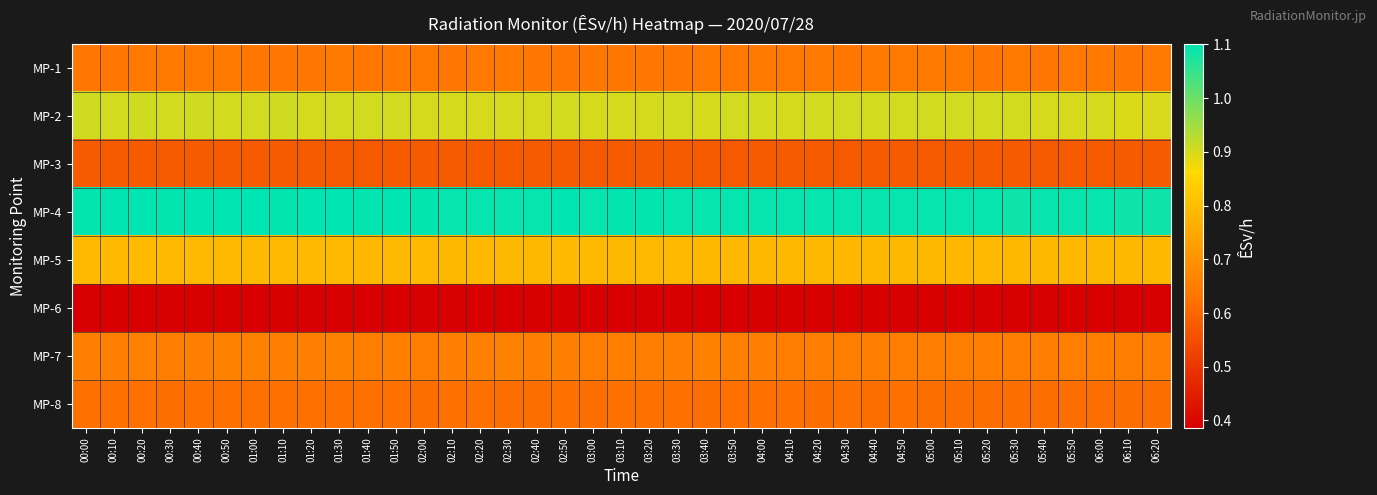

How many data points does each series have?

39